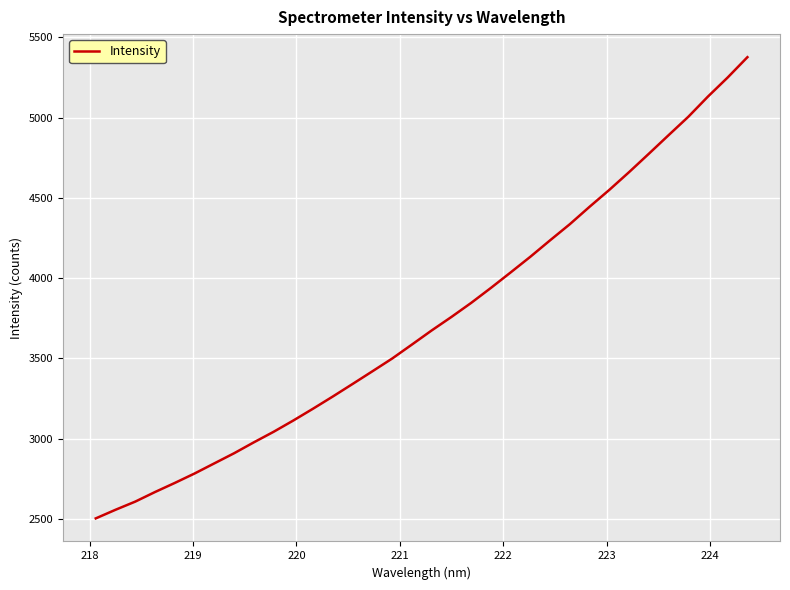

What is the smallest value displayed?

2503.2